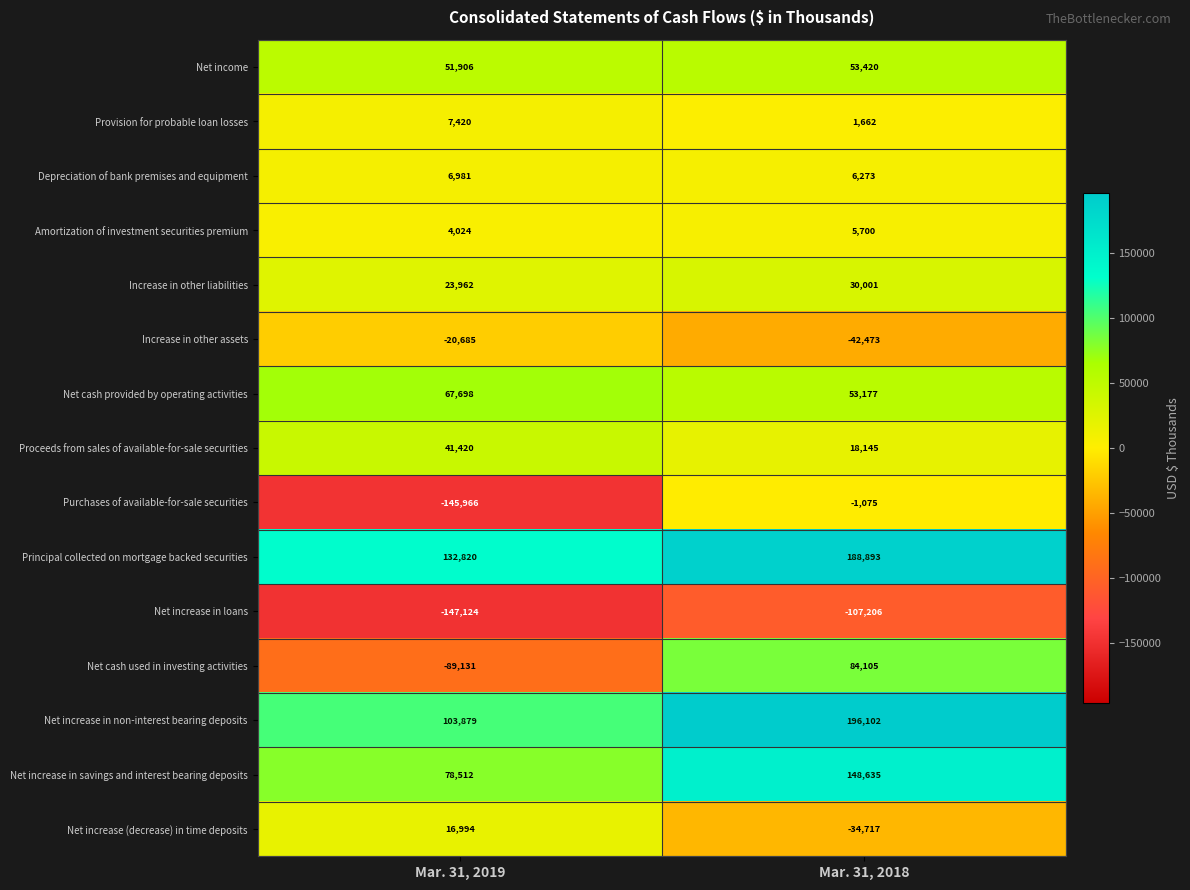

At which category is the sum across all series the highest?

Mar. 31, 2018